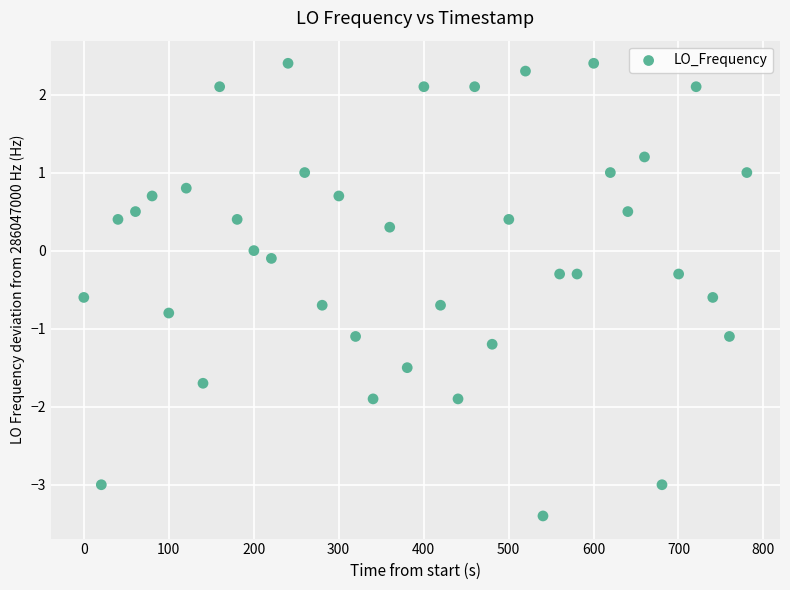

What is the range of Y values (max minus min)?

5.8